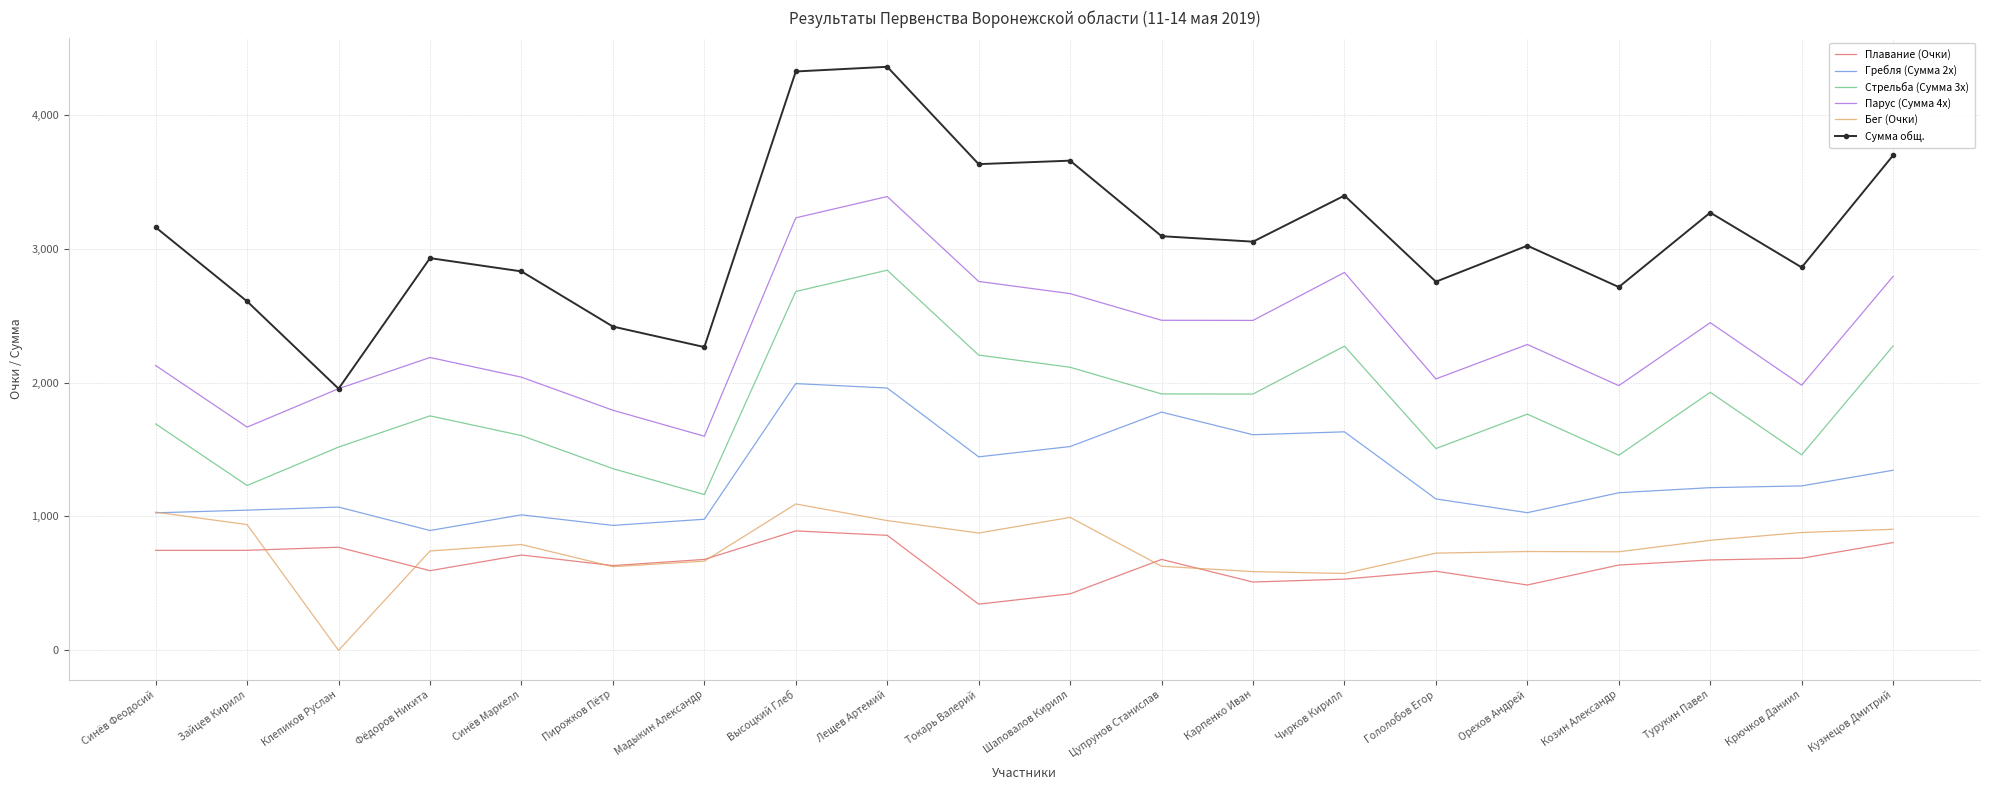

What is the sum of the Плавание (Очки) values at Кузнецов Дмитрий and Пирожков Пётр?

1438